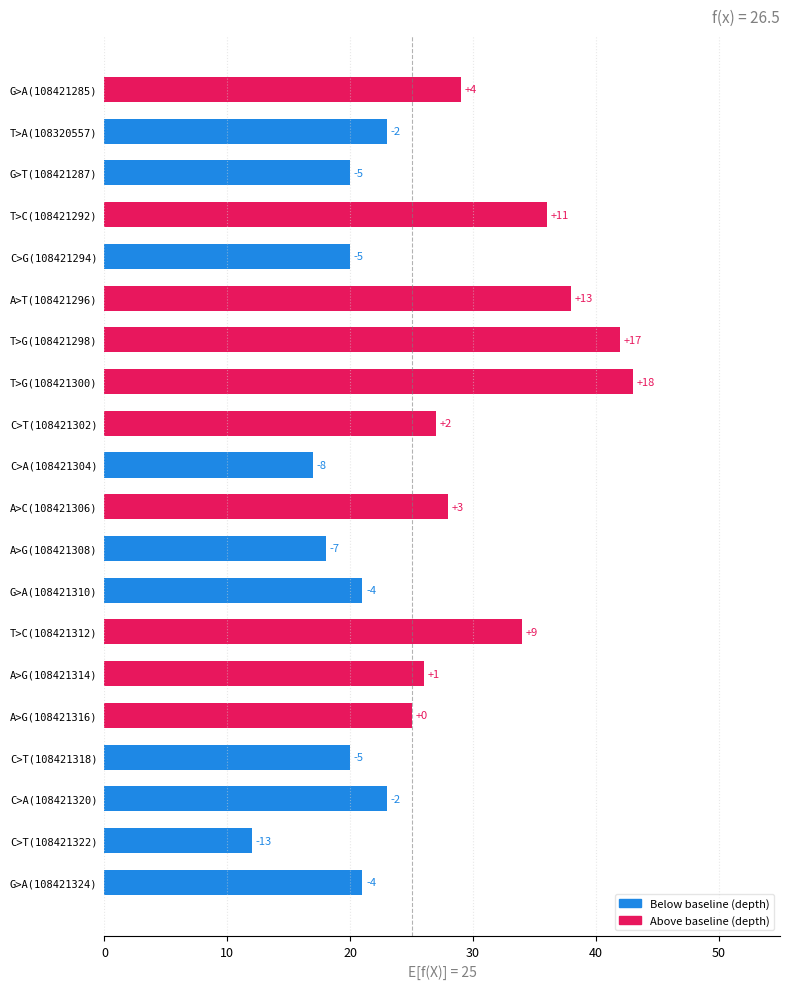

What is the sum of all values?

523